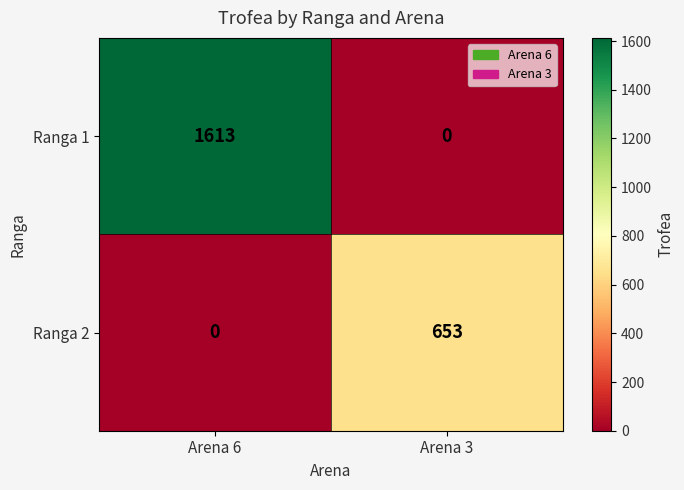

Count the number of categories in the chart.

2